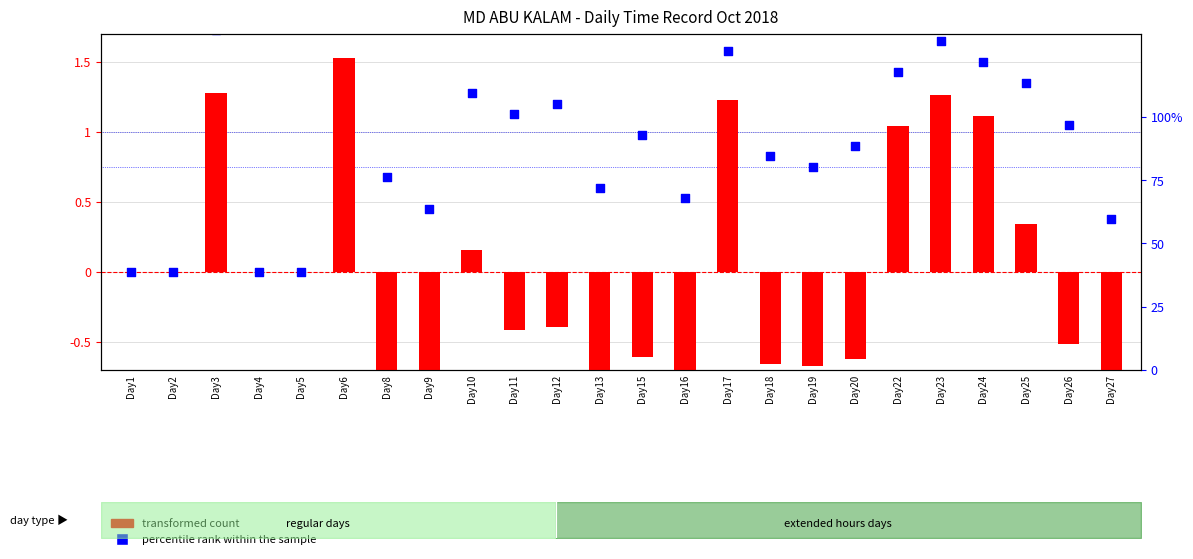

Which series reaches the maximum Y coordinate?

percentile rank within the sample